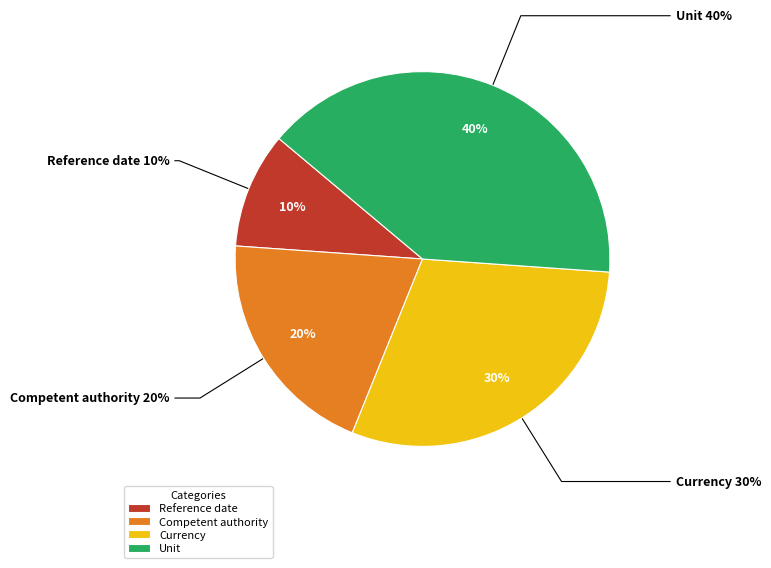

Is the sum of Currency and Unit greater than half?

Yes